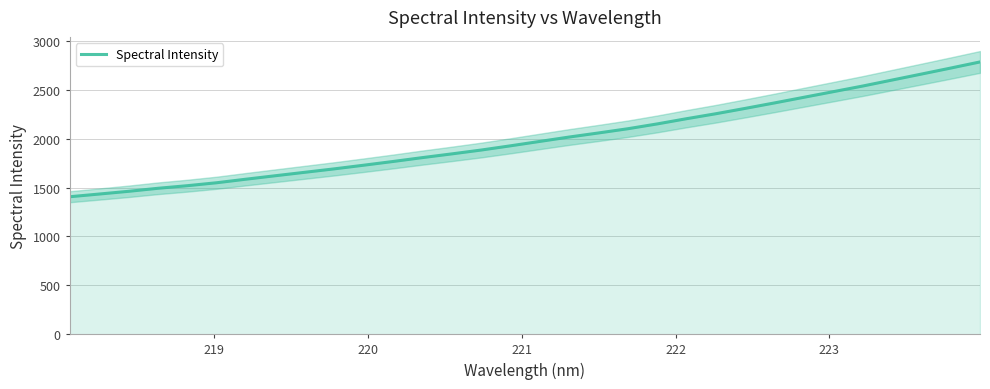

How many data points are less than 1971?

16